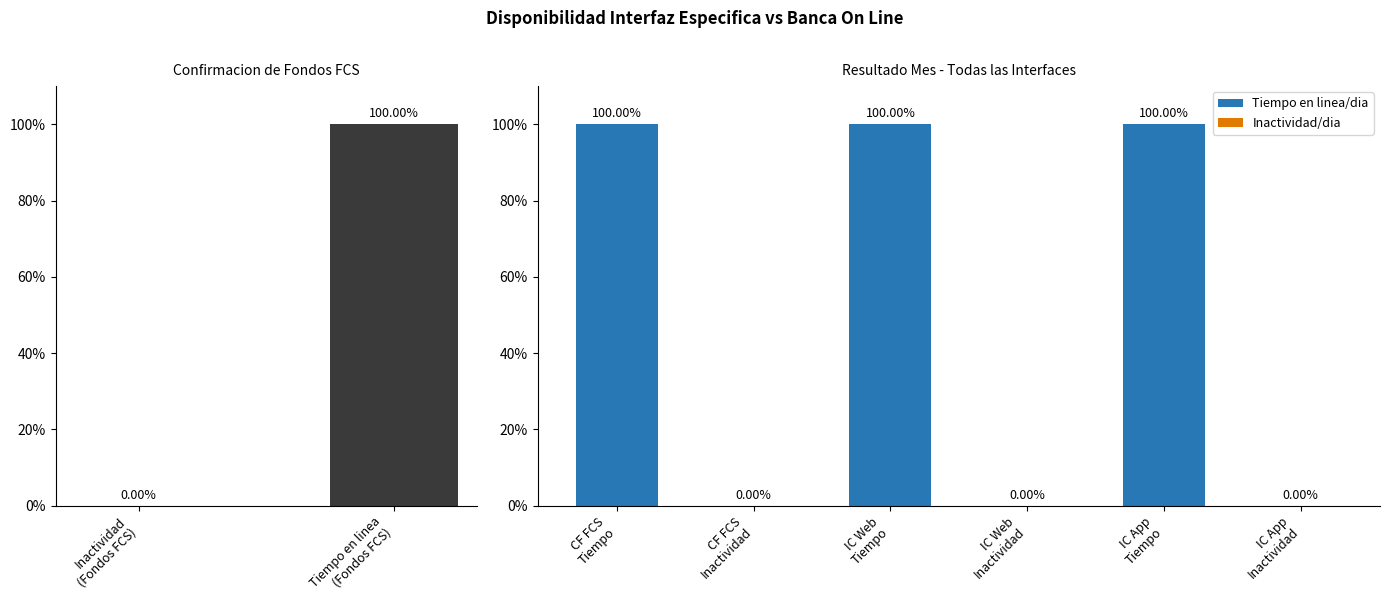

What is the label of the 2nd bar from the left?

Tiempo en linea
(Fondos FCS)